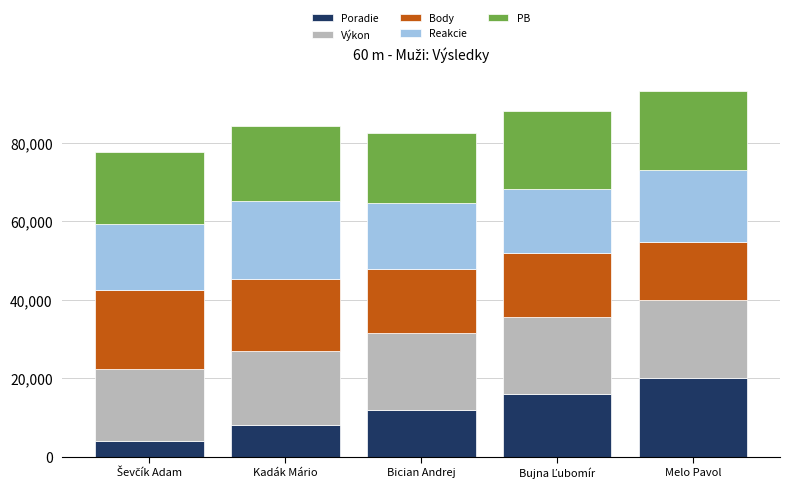

Reading left to right, transcribe the values for Poradie.

4000.0	8000.0	12000.0	16000.0	20000.0